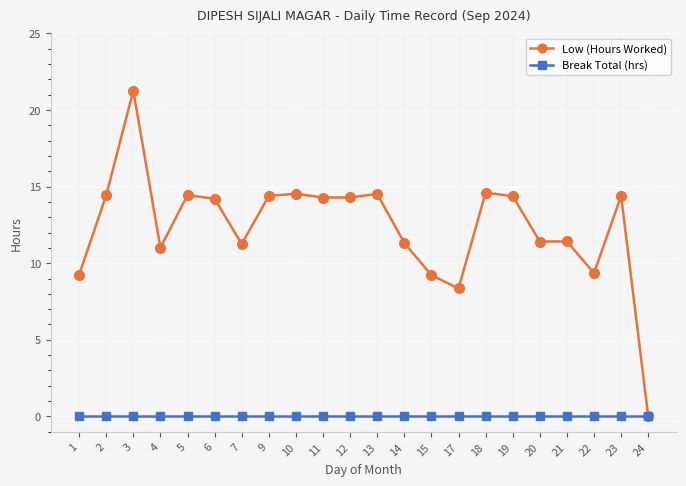

How many distinct data groups are displayed?

2